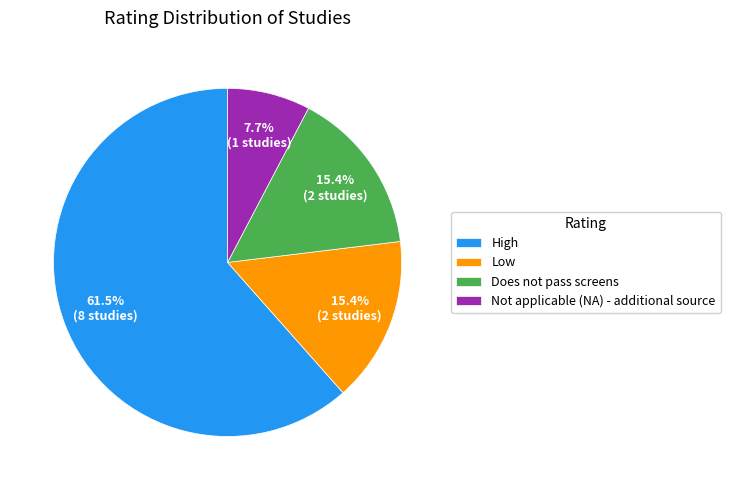

How many slices are in this pie chart?

4